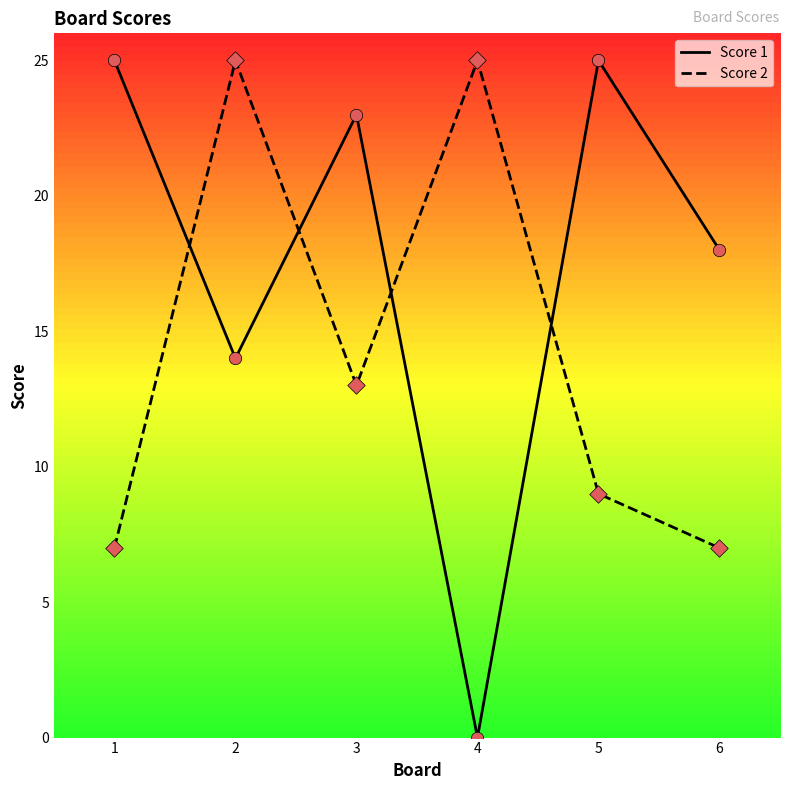

What is the total value across all series at 3?

36